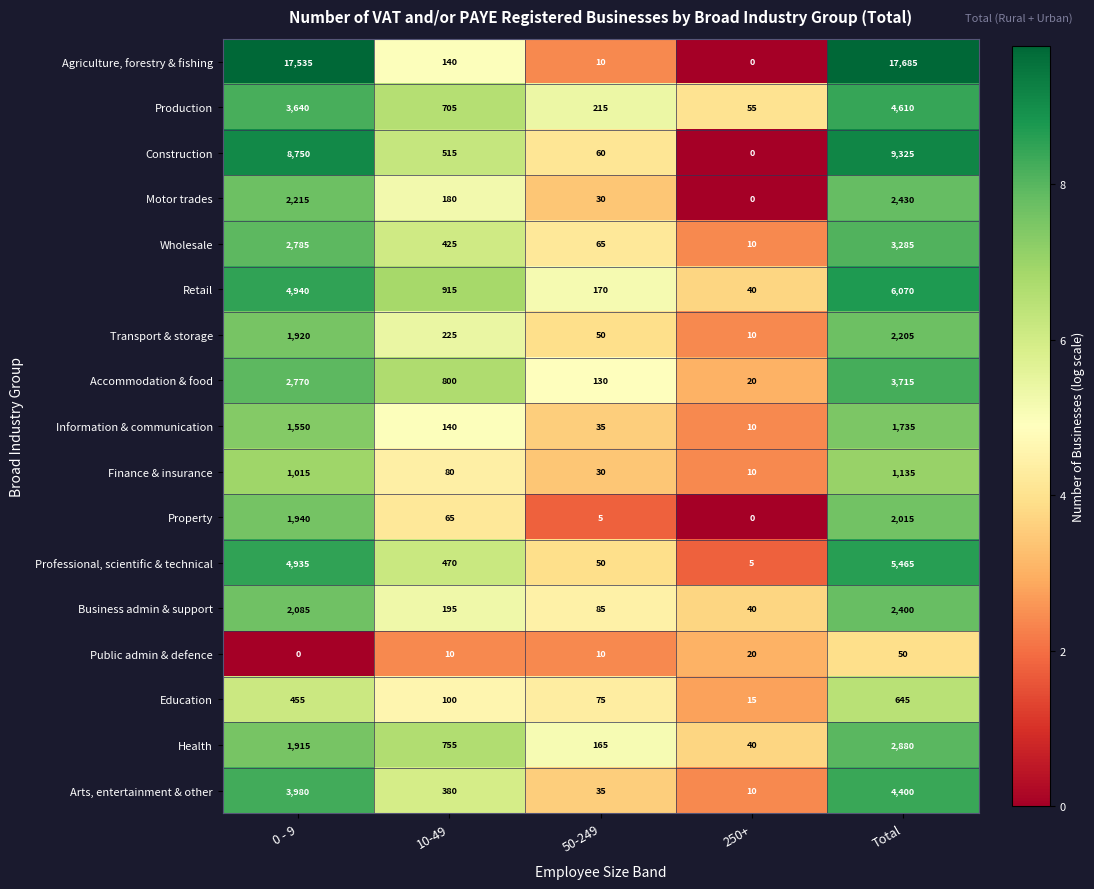

Between 0 - 9 and 250+, which series saw the biggest shift?

Agriculture, forestry & fishing